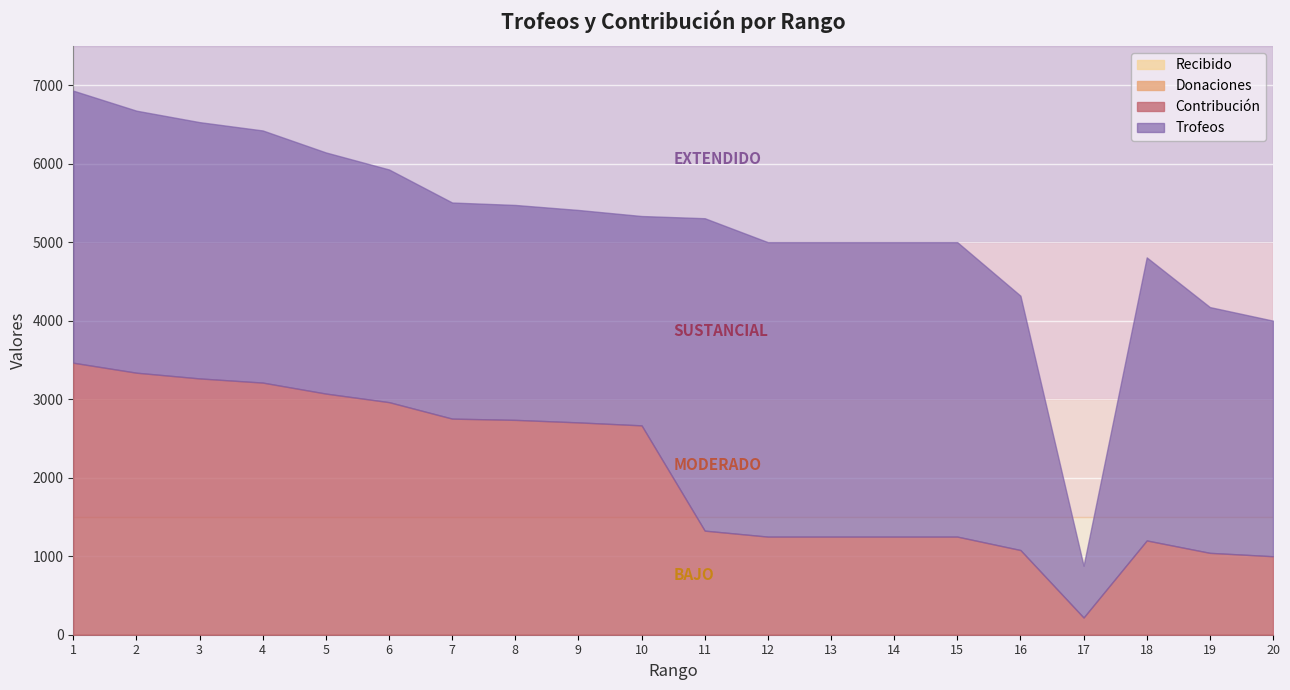

In Trofeos, how many points are lower than both neighbors (excluding endpoints)?

1